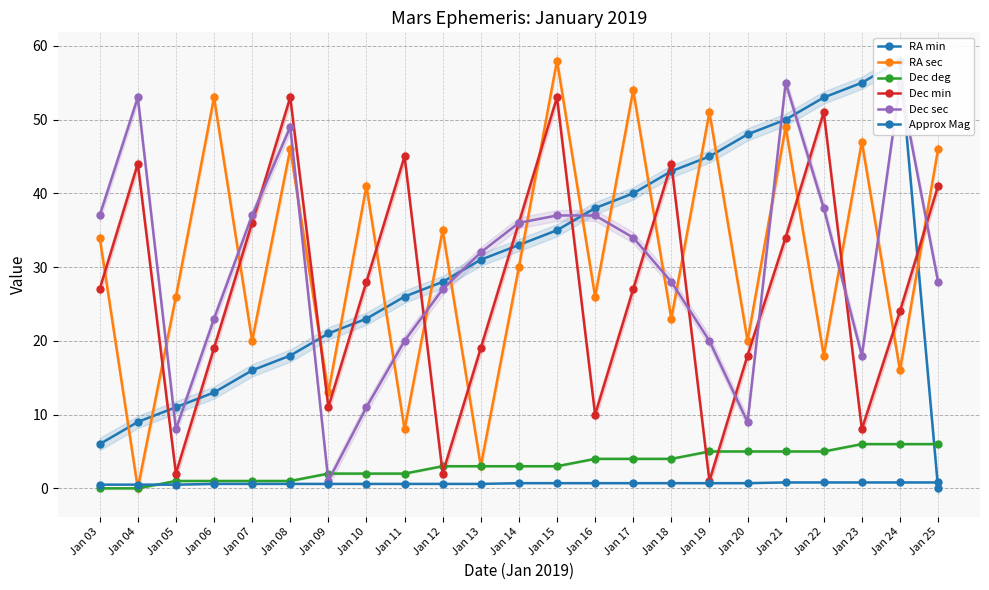

Reading right to left, what are all the values shown in this chart?

RA min: 0.0	58.0	55.0	53.0	50.0	48.0	45.0	43.0	40.0	38.0	35.0	33.0	31.0	28.0	26.0	23.0	21.0	18.0	16.0	13.0	11.0	9.0	6.0
RA sec: 46.0	16.0	47.0	18.0	49.0	20.0	51.0	23.0	54.0	26.0	58.0	30.0	3.0	35.0	8.0	41.0	13.0	46.0	20.0	53.0	26.0	0.0	34.0
Dec deg: 6.0	6.0	6.0	5.0	5.0	5.0	5.0	4.0	4.0	4.0	3.0	3.0	3.0	3.0	2.0	2.0	2.0	1.0	1.0	1.0	1.0	0.0	0.0
Dec min: 41.0	24.0	8.0	51.0	34.0	18.0	1.0	44.0	27.0	10.0	53.0	36.0	19.0	2.0	45.0	28.0	11.0	53.0	36.0	19.0	2.0	44.0	27.0
Dec sec: 28.0	55.0	18.0	38.0	55.0	9.0	20.0	28.0	34.0	37.0	37.0	36.0	32.0	27.0	20.0	11.0	1.0	49.0	37.0	23.0	8.0	53.0	37.0
Approx Mag: 0.8	0.8	0.8	0.8	0.8	0.7	0.7	0.7	0.7	0.7	0.7	0.7	0.6	0.6	0.6	0.6	0.6	0.6	0.6	0.6	0.5	0.5	0.5